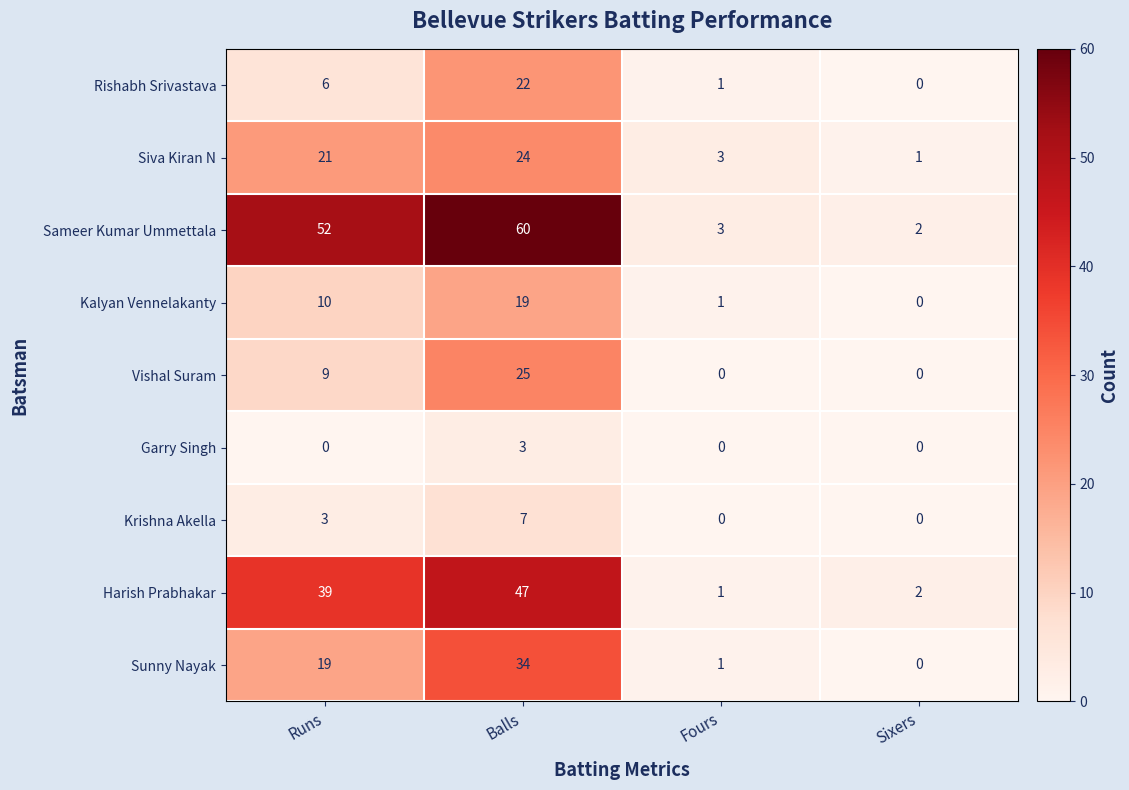

What is the sum of all Kalyan Vennelakanty values?

30